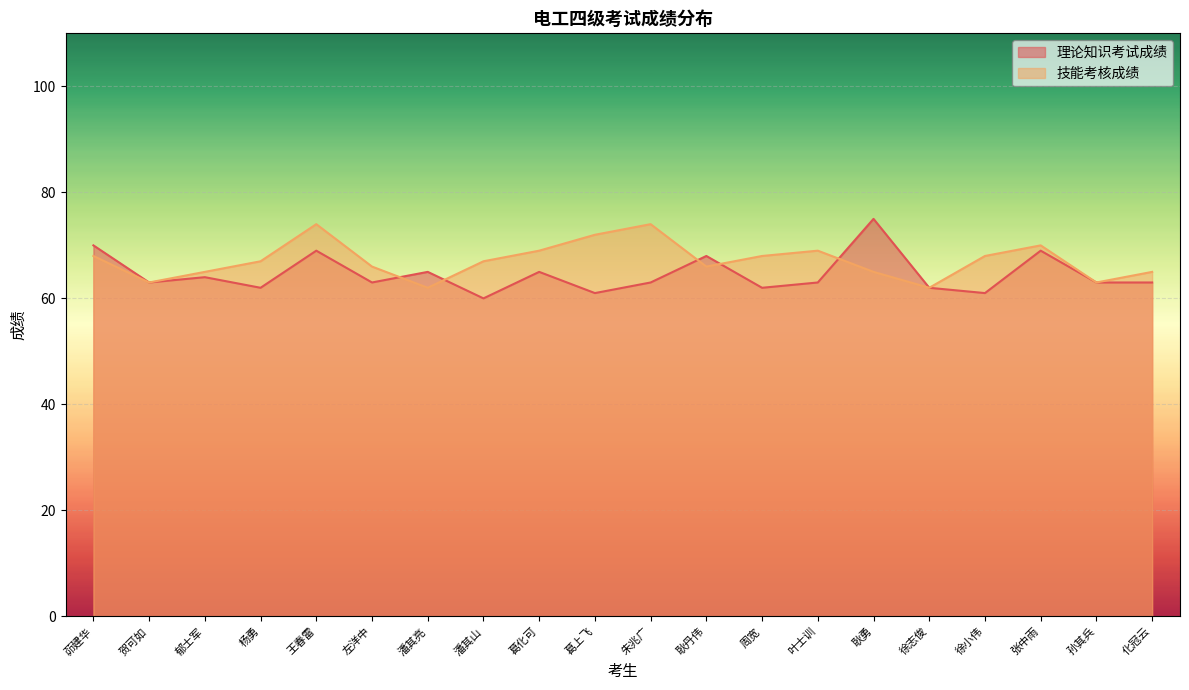

What is the approximate value of 理论知识考试成绩 at 左洋中, to the nearest 10?

60